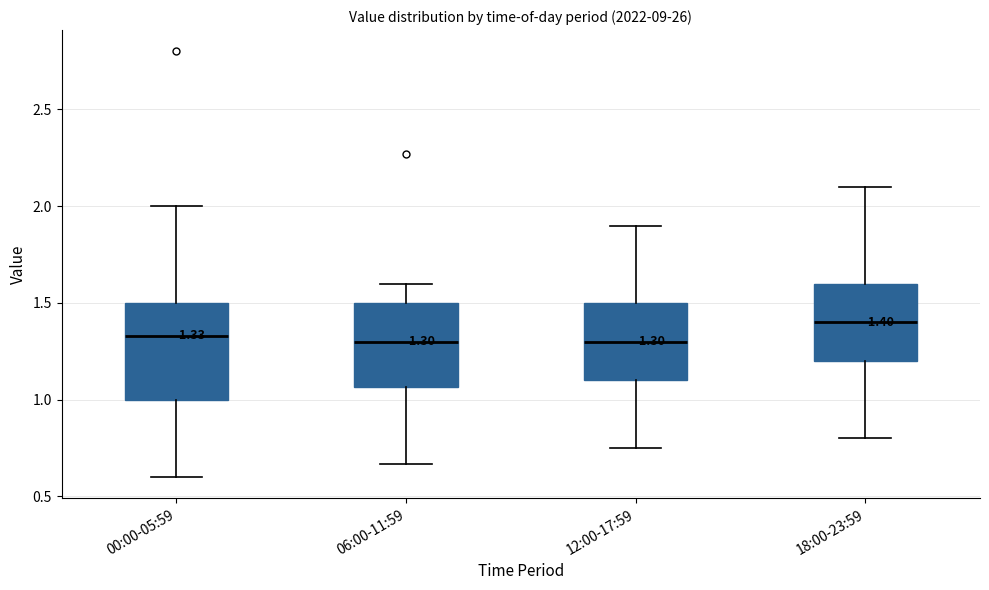

Comparing the boxes themselves (not the whiskers), which one is the tallest?

00:00-05:59